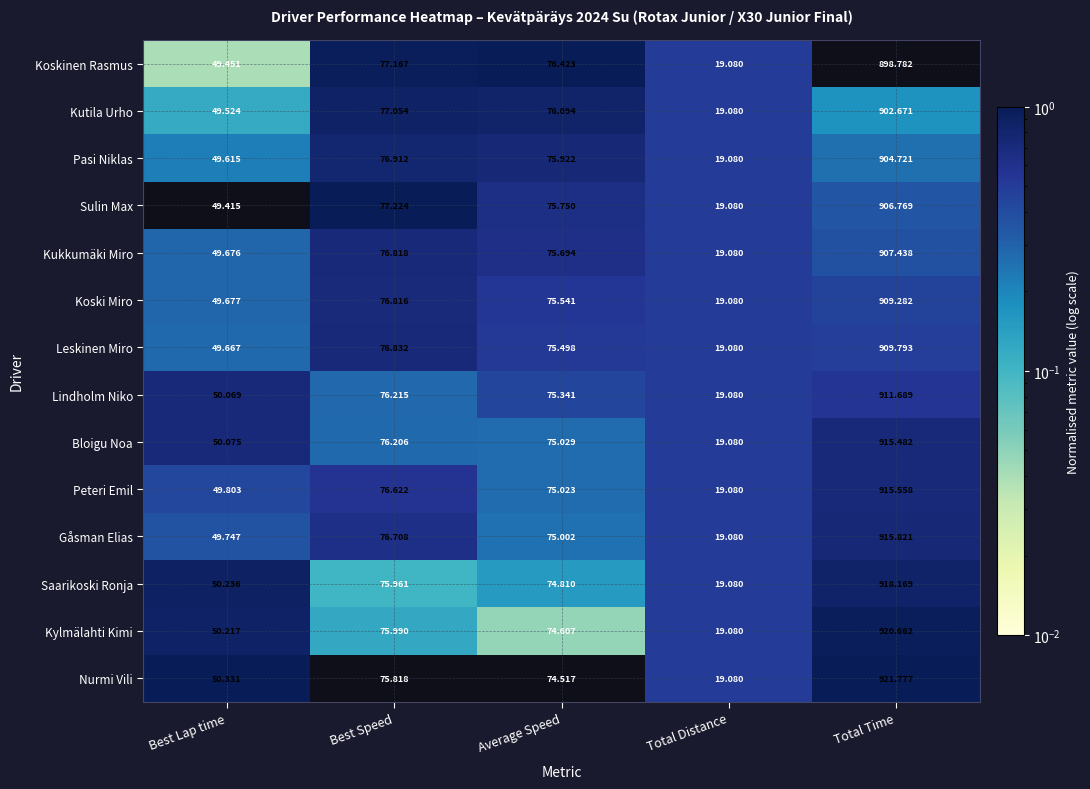

Which series changed the most between Best Speed and Total Distance?

Sulin Max